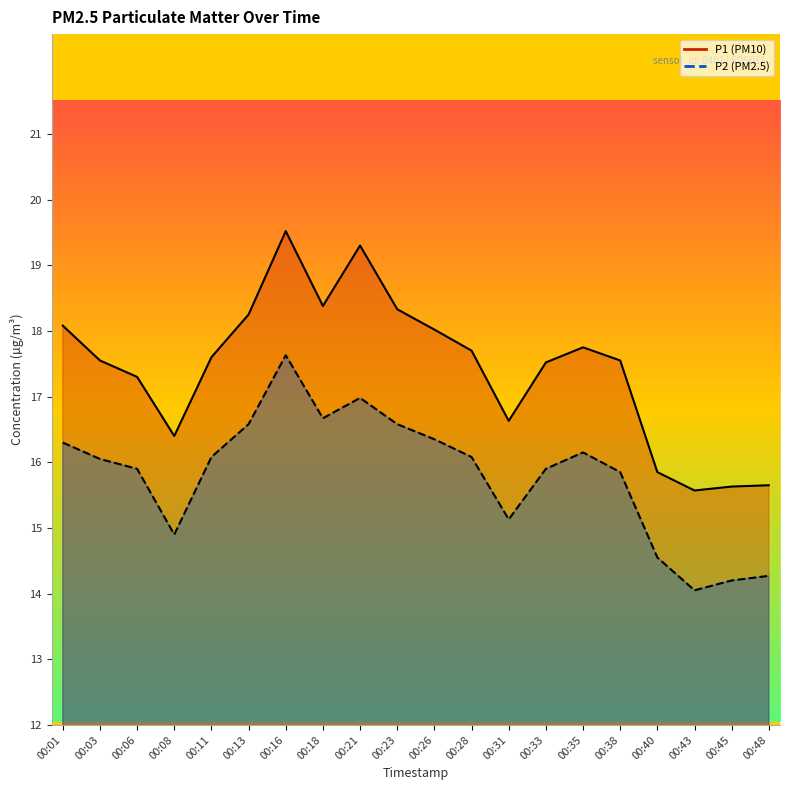

Reading left to right, list all the values displayed in this chart.

P1: 18.1	17.6	17.3	16.4	17.6	18.2	19.5	18.4	19.3	18.3	18.0	17.7	16.6	17.5	17.8	17.6	15.8	15.6	15.6	15.7
P2: 16.3	16.1	15.9	14.9	16.1	16.6	17.6	16.7	17.0	16.6	16.4	16.1	15.1	15.9	16.1	15.8	14.6	14.1	14.2	14.3